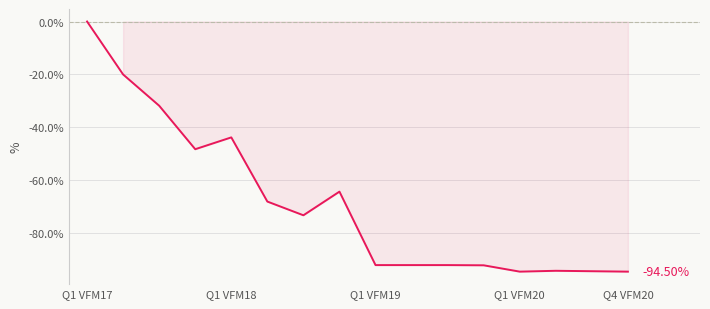

What is the difference between the maximum and minimum values?

94.5